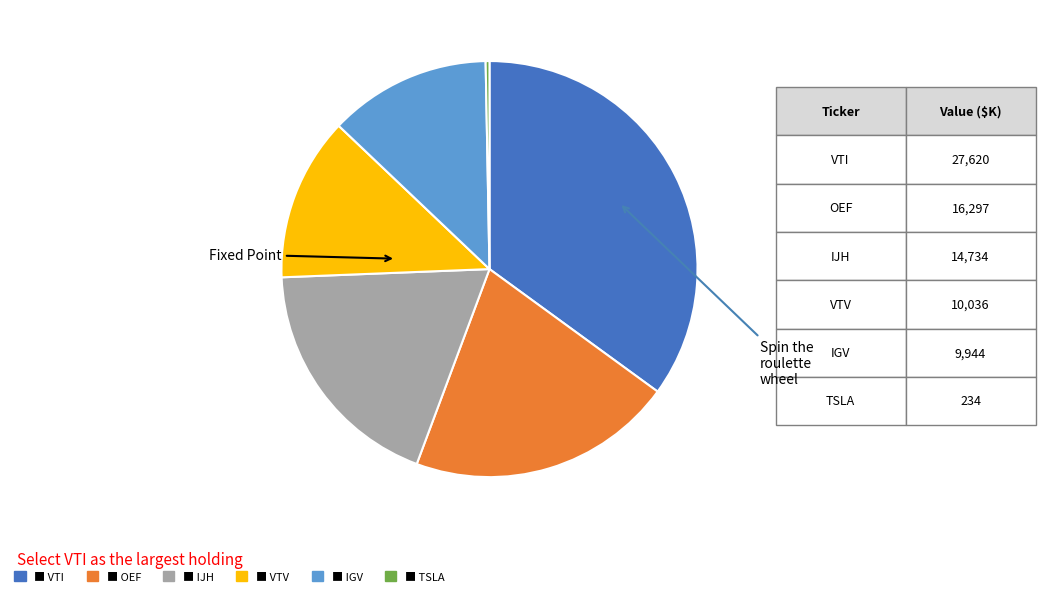

Is there any slice that represents more than half of the pie?

No